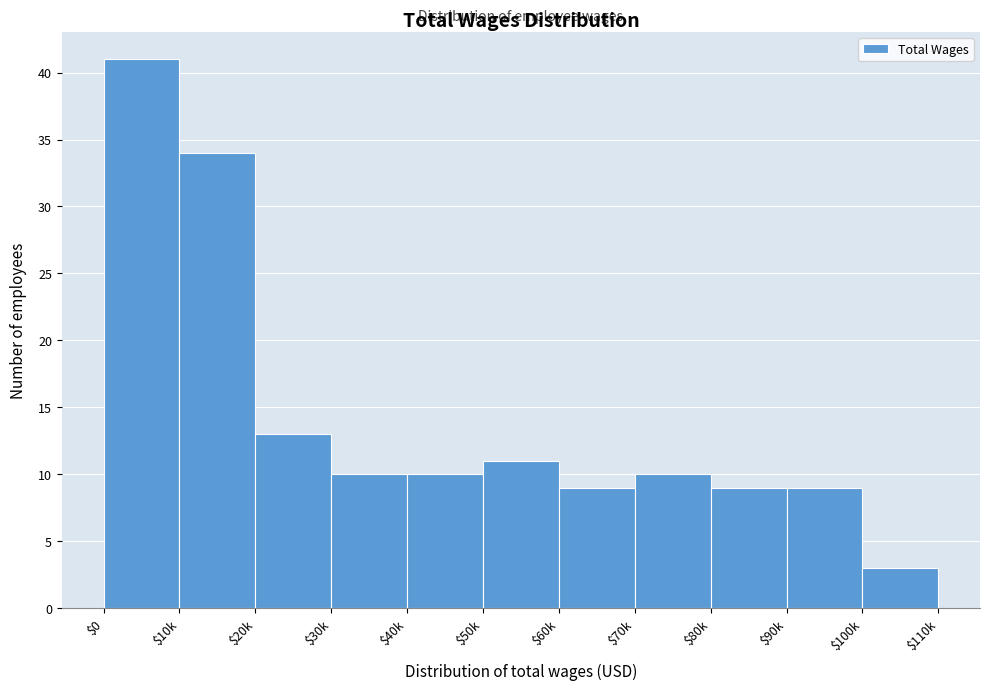

Reading left to right, extract all data points from this chart.

41	34	13	10	10	11	9	10	9	9	3